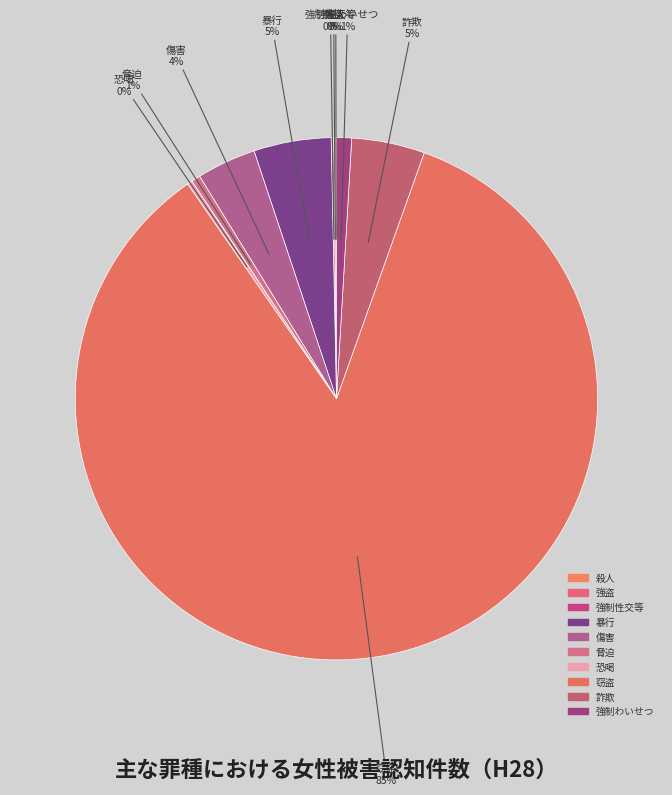

The 強制性交等 slice represents 11% of the pie. True or false?

False